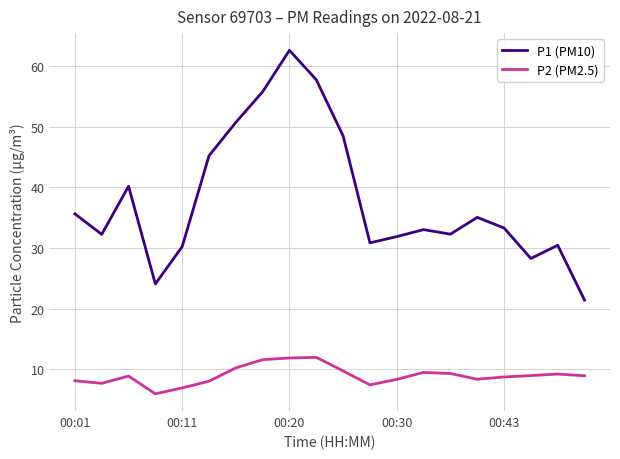

What is the minimum value shown in the chart?

6.0